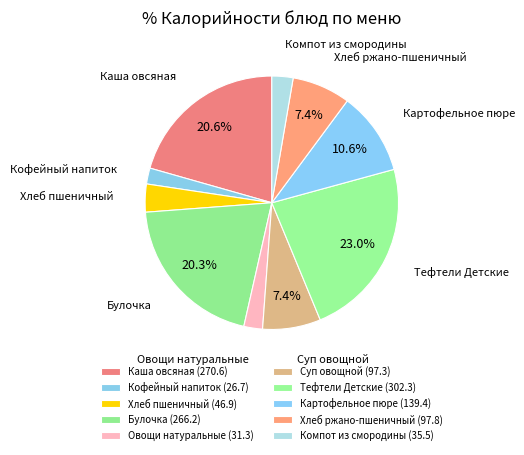

Which slice is the smallest?

Кофейный напиток